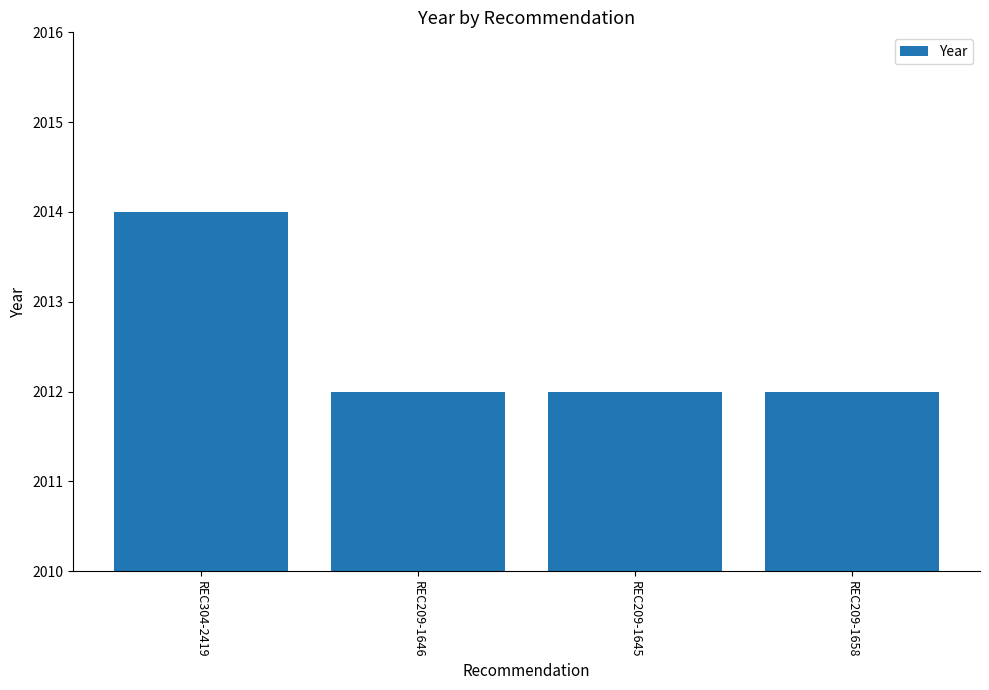

What is the label of the 2nd bar from the right?

REC209-1645